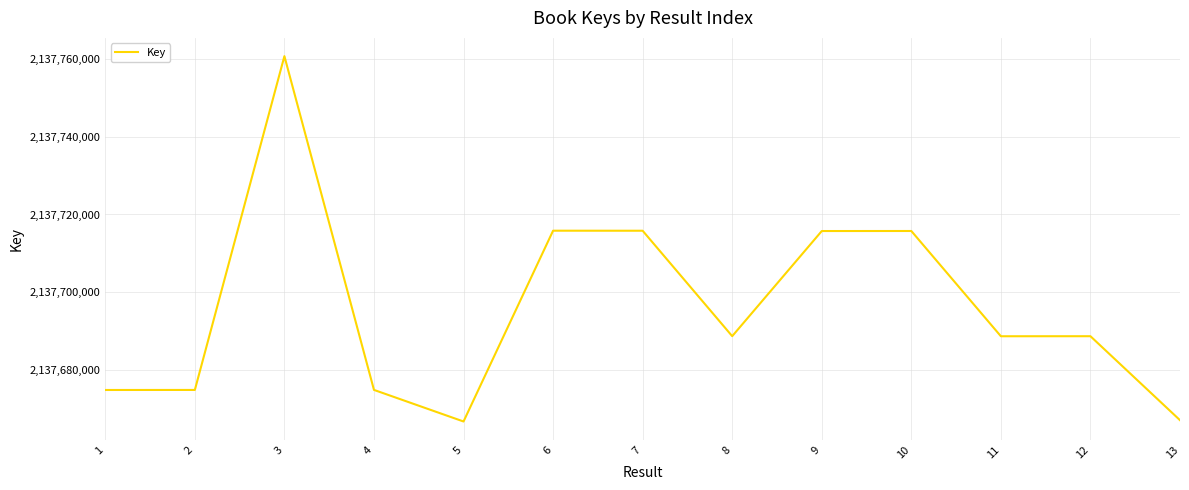

How many values are below 2137688775?

6